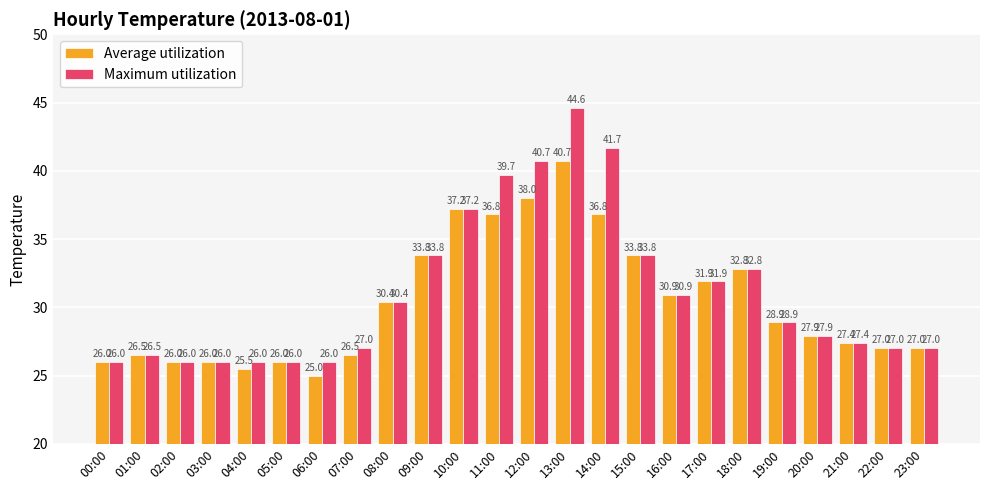

Reading right to left, what are all the values shown in this chart?

Average utilization: 27.0	27.0	27.4	27.9	28.9	32.8	31.9	30.9	33.8	36.8	40.7	38.0	36.8	37.2	33.8	30.4	26.5	25.0	26.0	25.5	26.0	26.0	26.5	26.0
Maximum utilization: 27.0	27.0	27.4	27.9	28.9	32.8	31.9	30.9	33.8	41.7	44.6	40.7	39.7	37.2	33.8	30.4	27.0	26.0	26.0	26.0	26.0	26.0	26.5	26.0